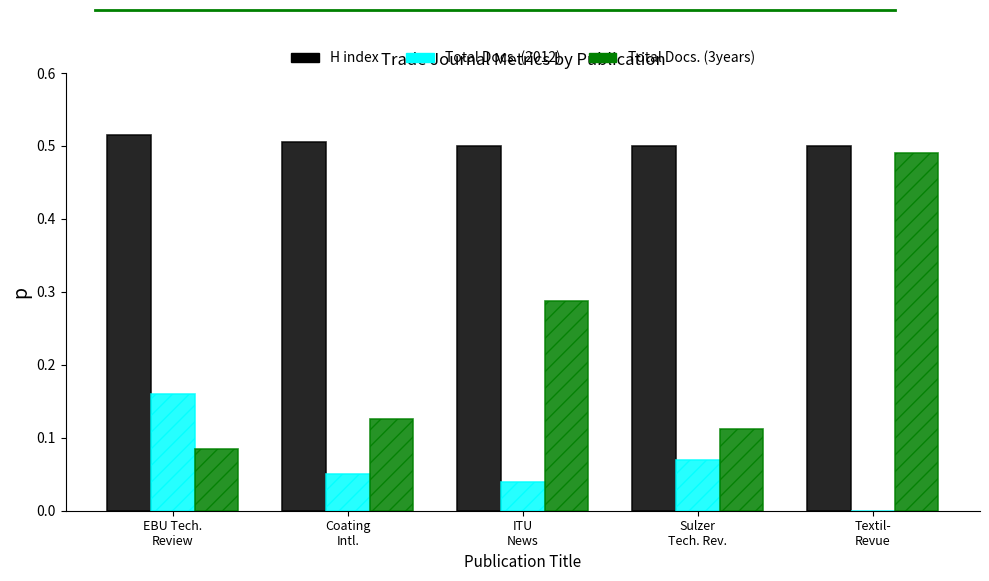

What is the sum of all Total Docs. (3years) values?

1.1